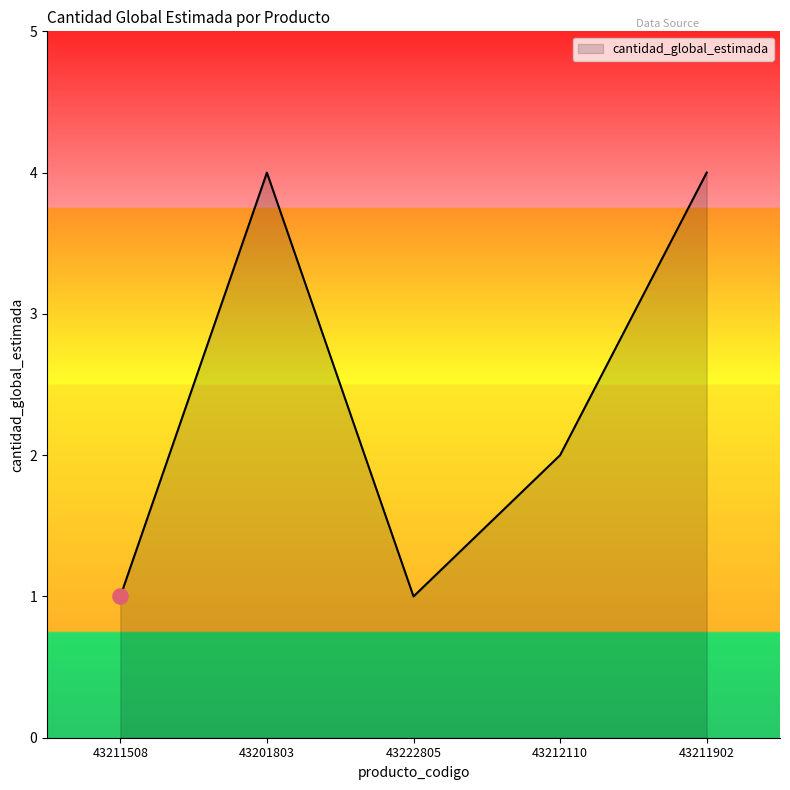

What is the change in value from 43201803 to 43212110?

-2